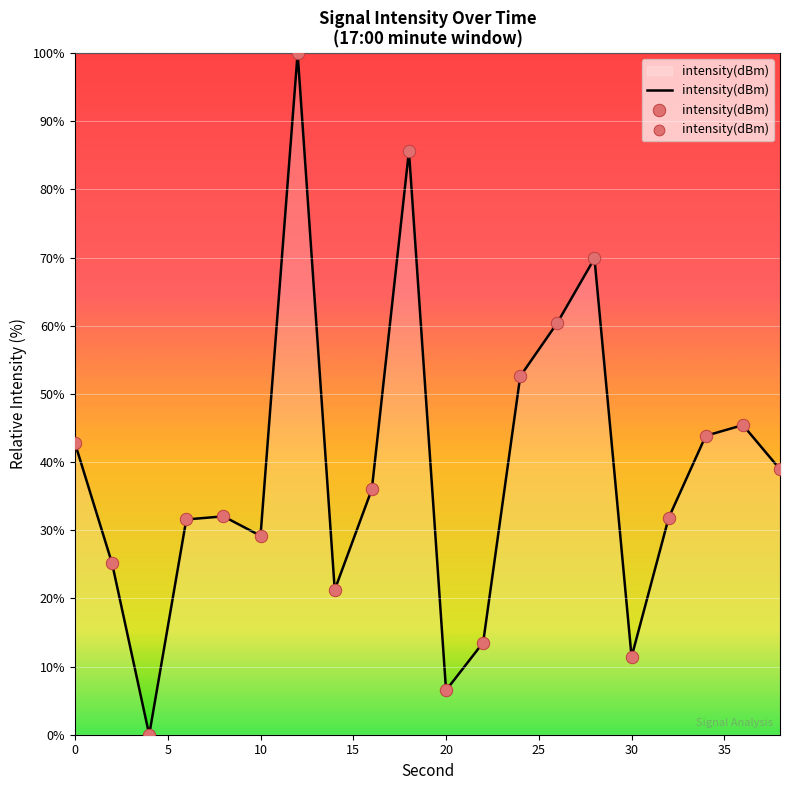

What is the maximum value shown in the chart?

100.0